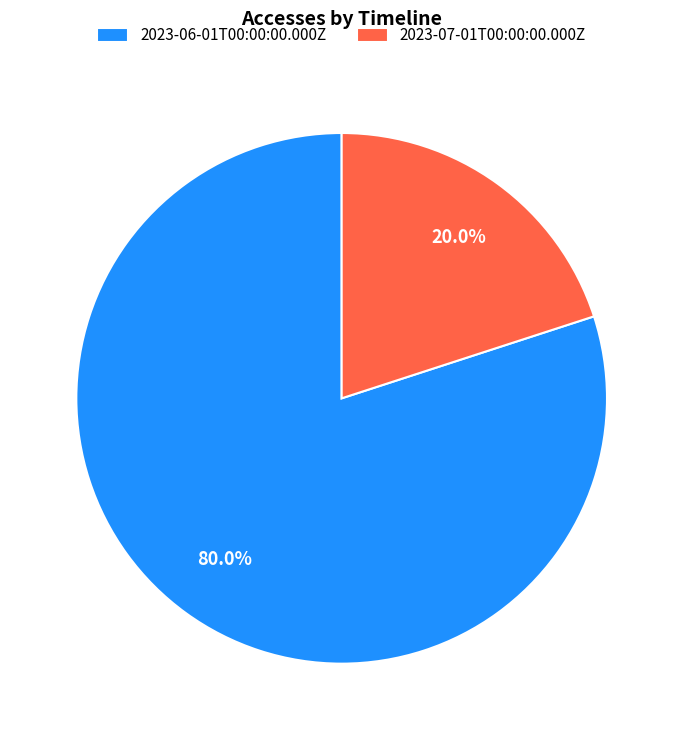

What portion of the pie excludes 2023-06-01T00:00:00.000Z?

20.0%